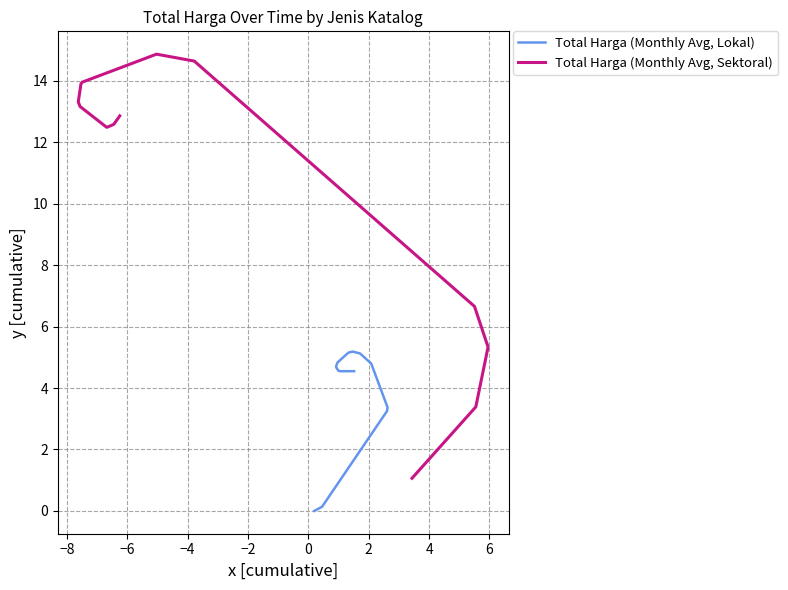

Is the value of Total Harga (Monthly Avg, Sektoral) at 11 greater than the value of Total Harga (Monthly Avg, Lokal) at 12?

Yes